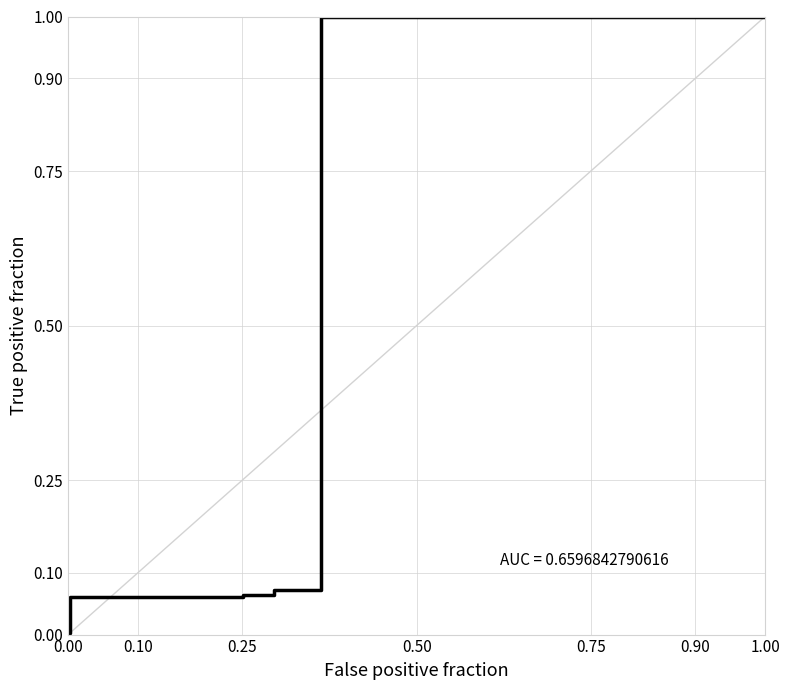

How many data points are above 0?

10